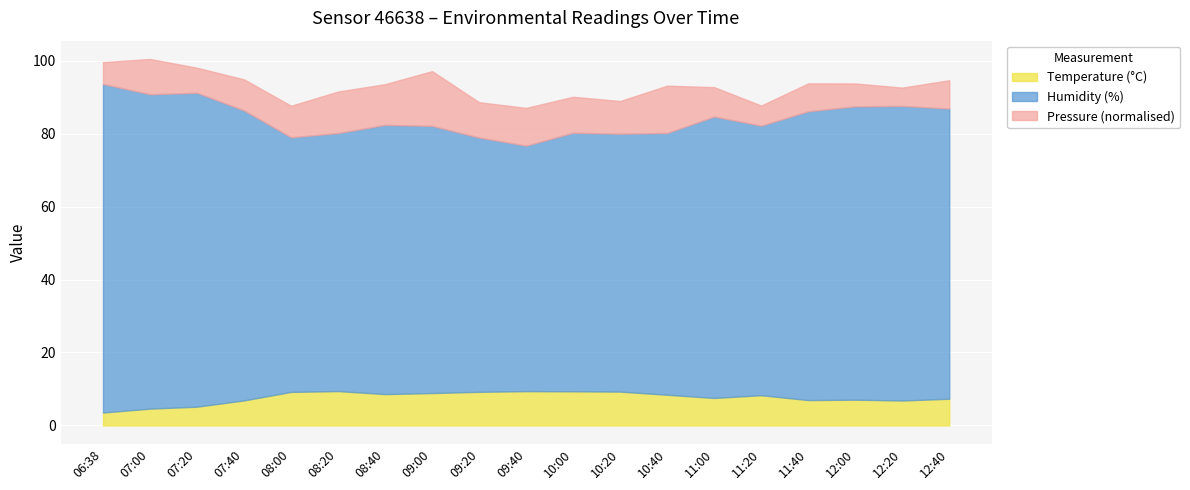

What is the total value across all series at 08:40?

93.5